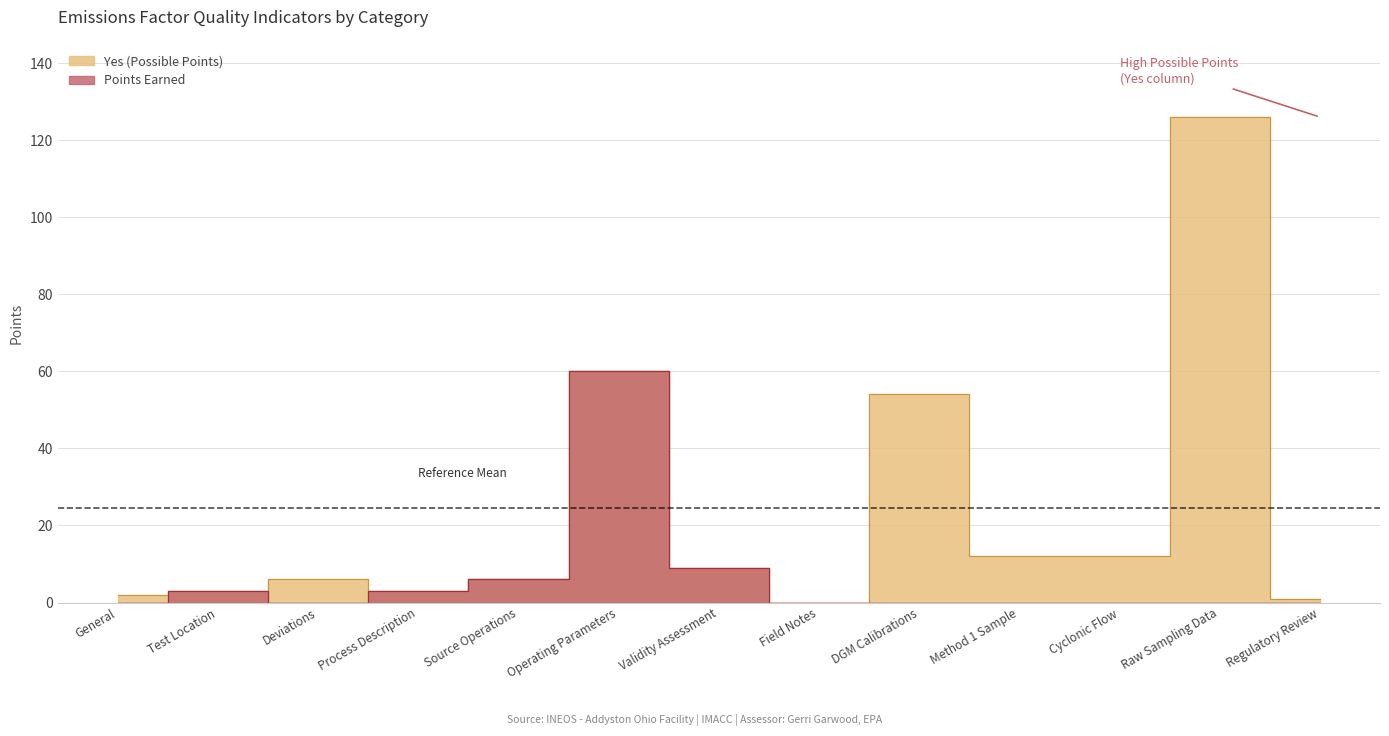

Count the number of categories in the chart.

13